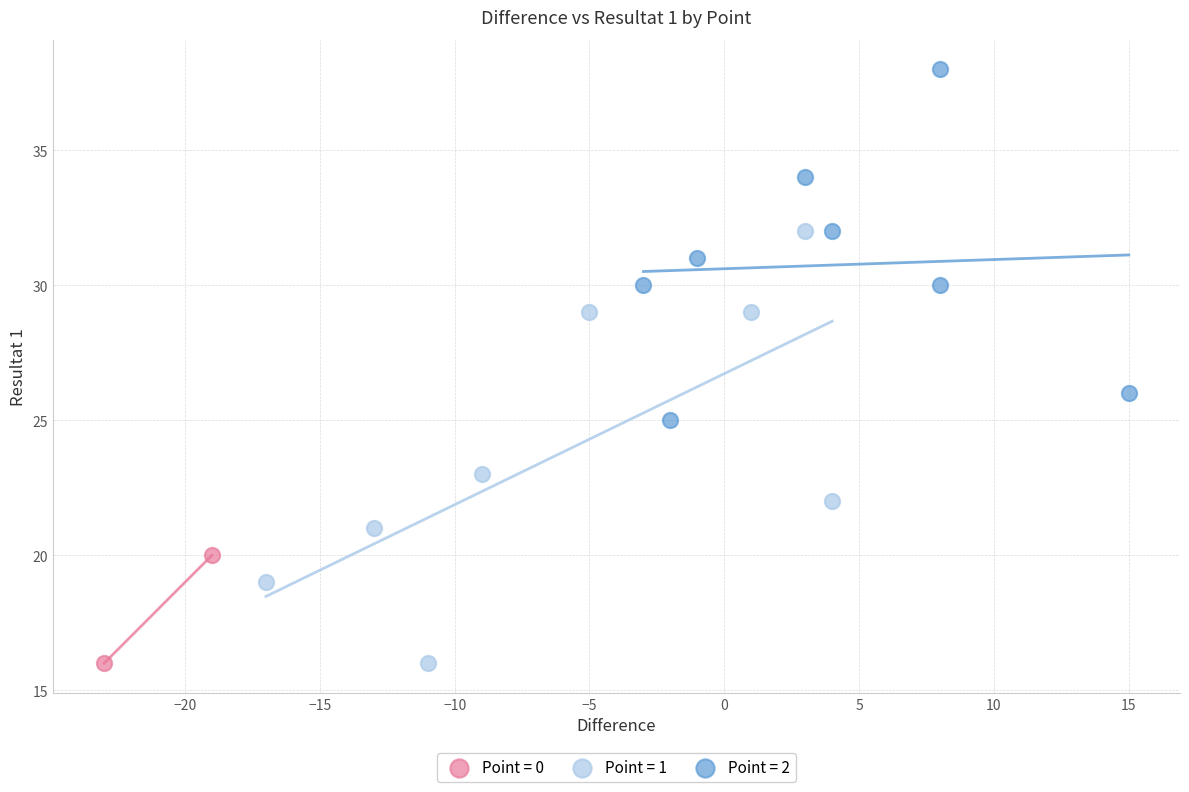

Which series has the largest Y range (max minus min)?

Point = 1